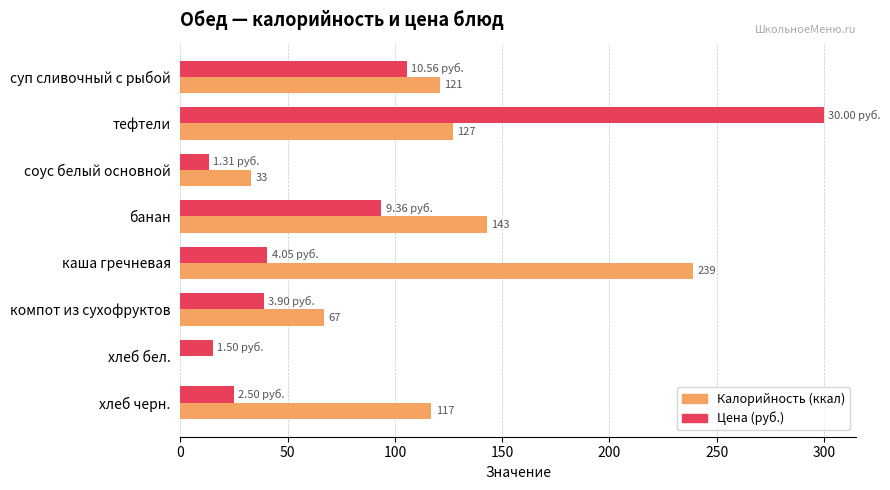

At which category is the sum across all series the highest?

тефтели